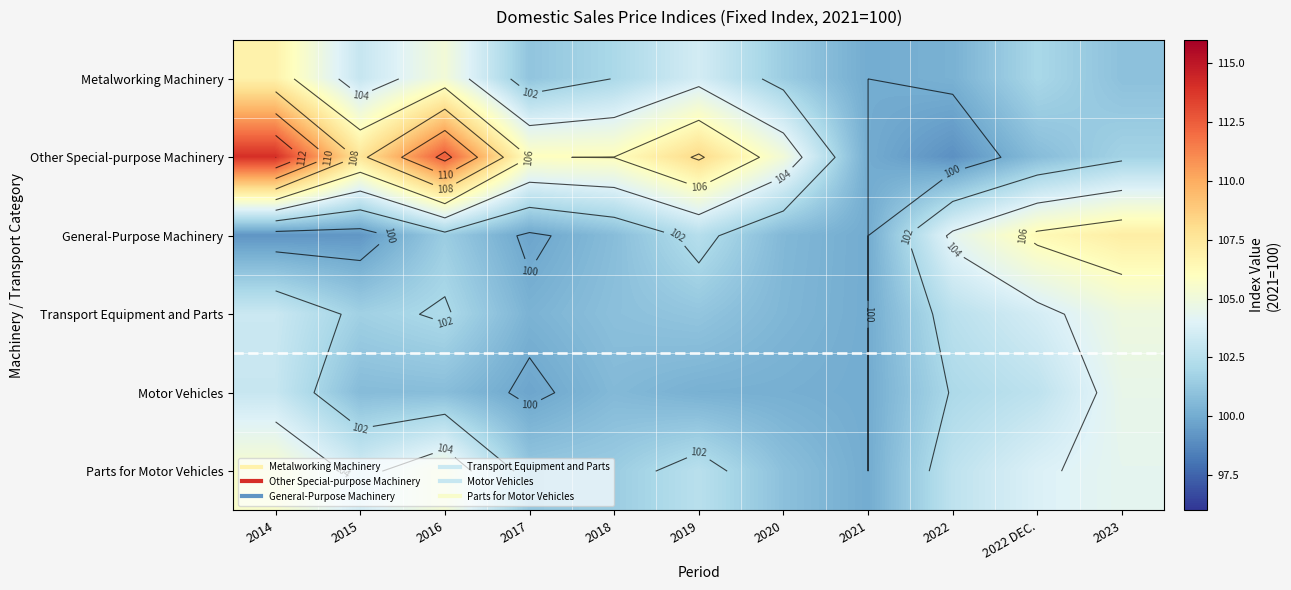

At which label is General-Purpose Machinery closest to 103?

2019